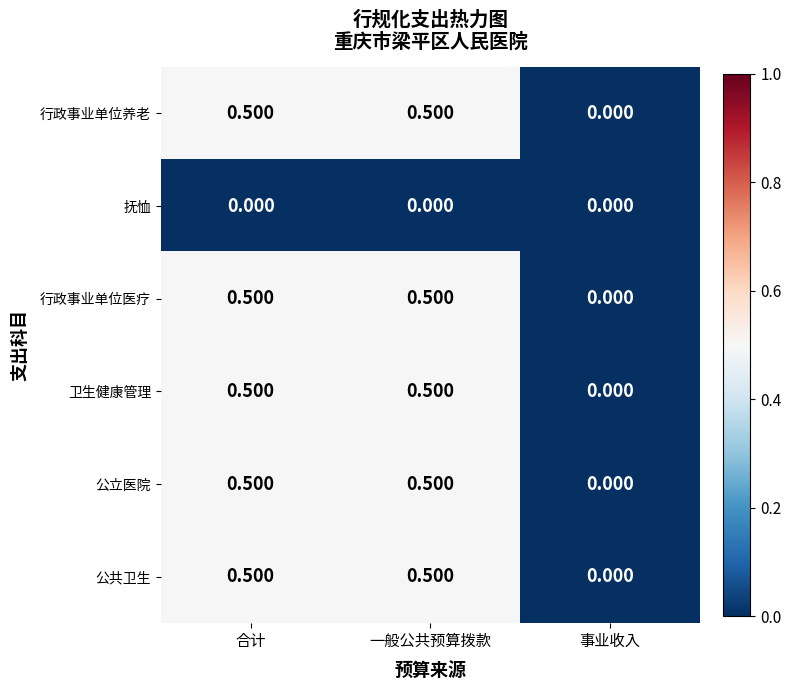

Is the value of 公共卫生 at 事业收入 greater than the value of 行政事业单位医疗 at 合计?

No